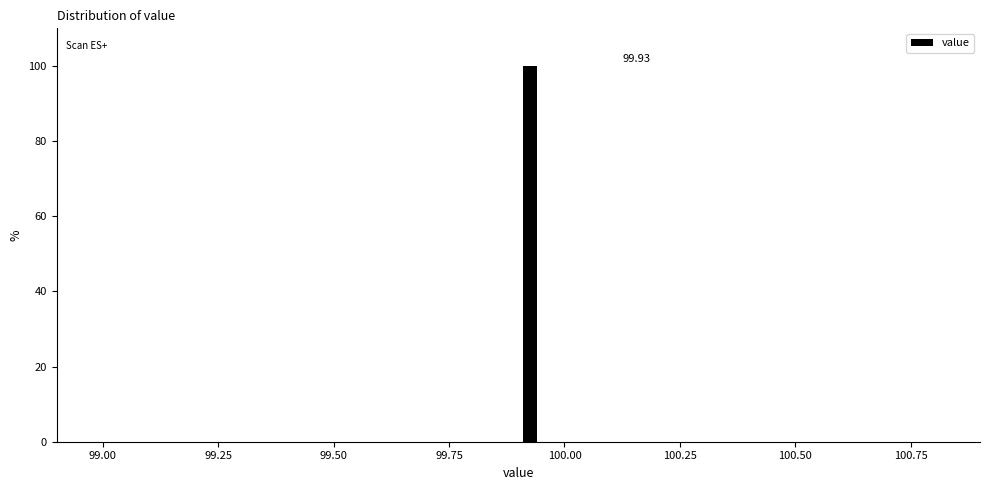

Read against the x-axis, roughly where is the centre of the tallest bar?

99.95